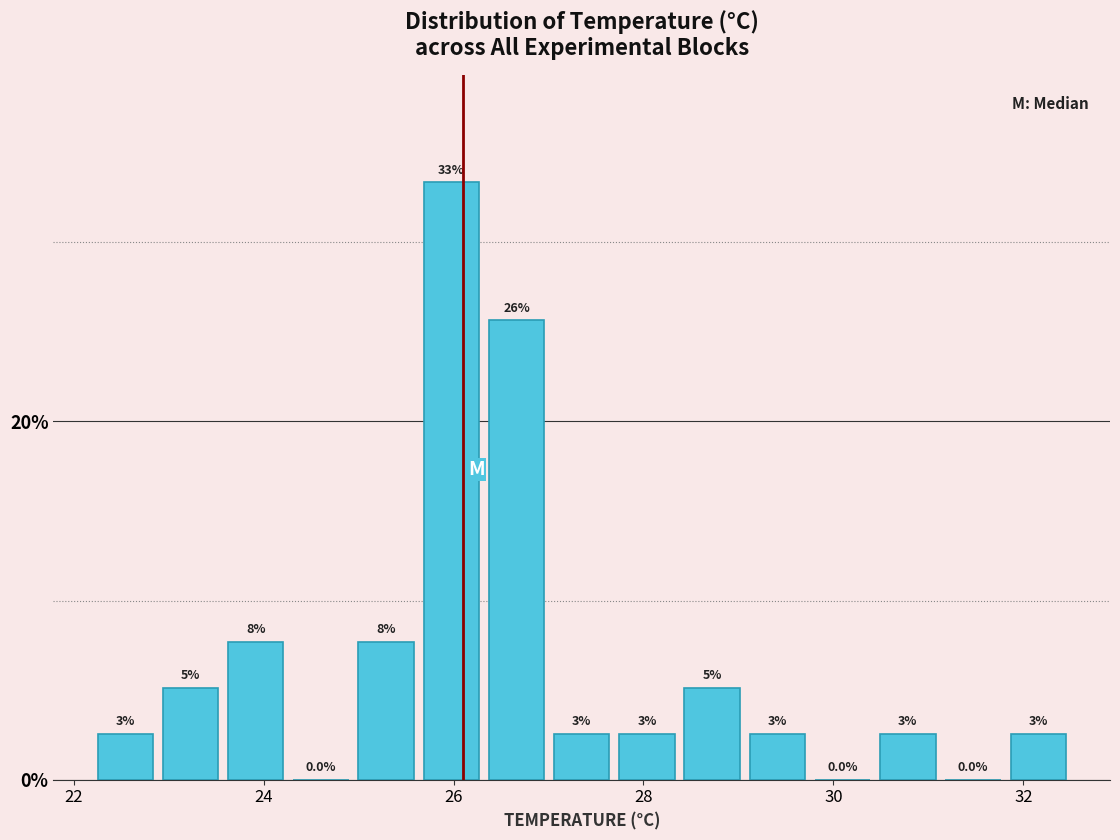

Around what value on the x-axis is the tallest bar? Give the approximate position of its centre, as read against the axis.

26.0